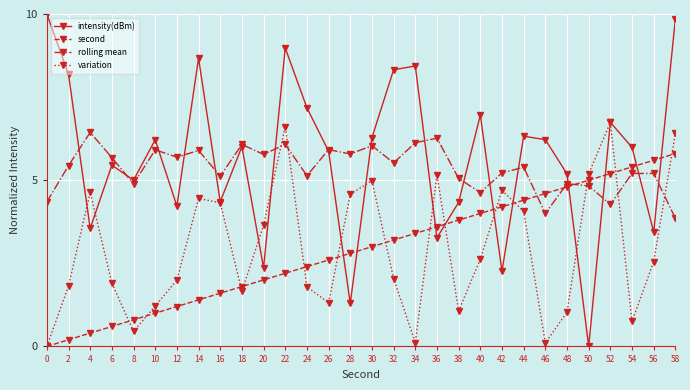

Is this an area chart (filled region under the line)?

No